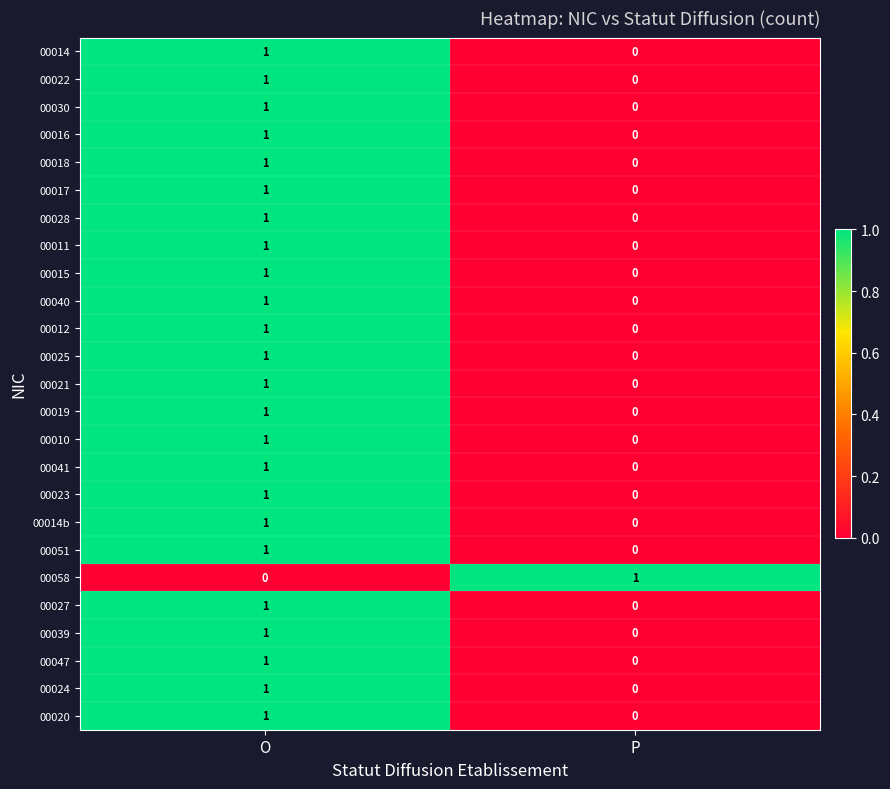

The value of 00027 at P is 0. True or false?

True